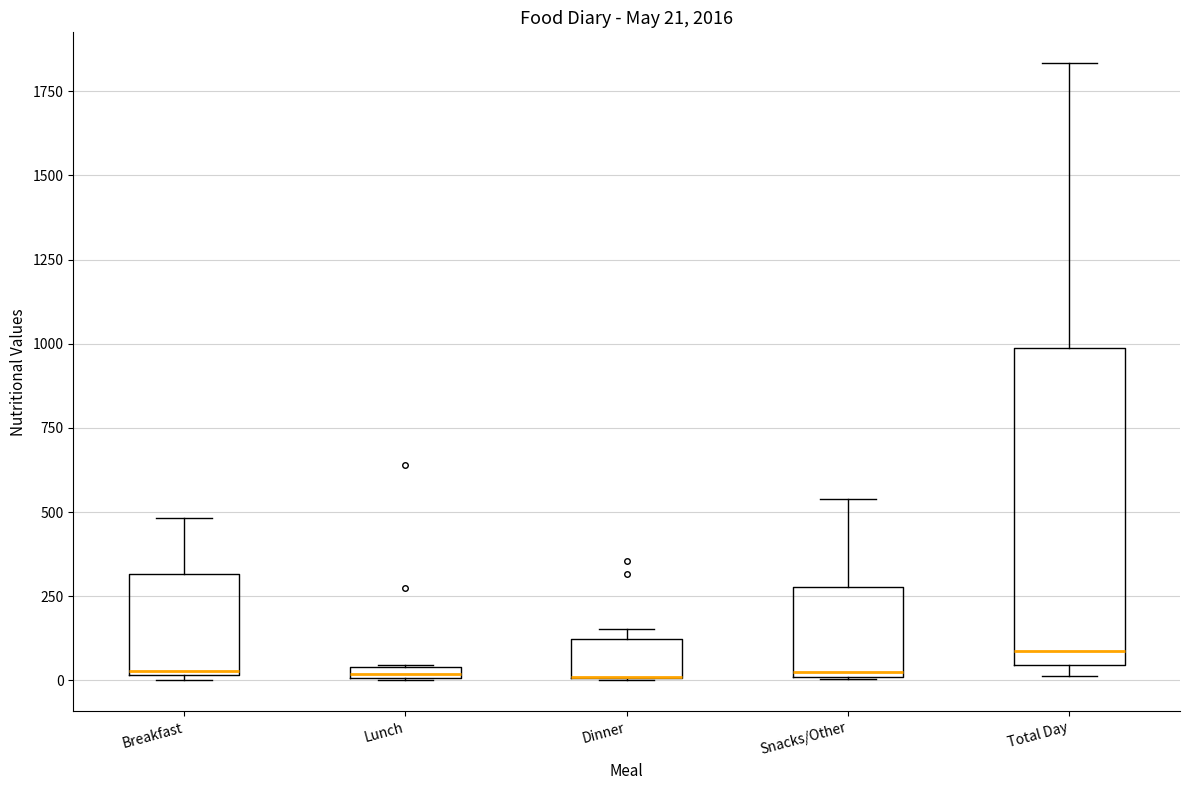

Which box is the tallest, from its lower edge to its upper edge?

Total Day